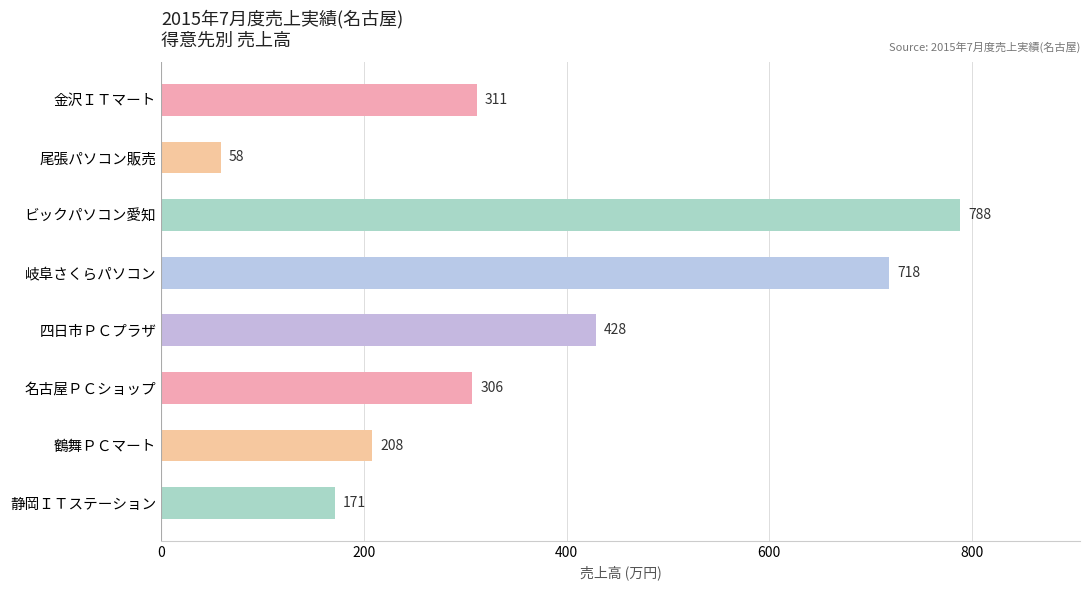

What is the sum of all values?

2992.1